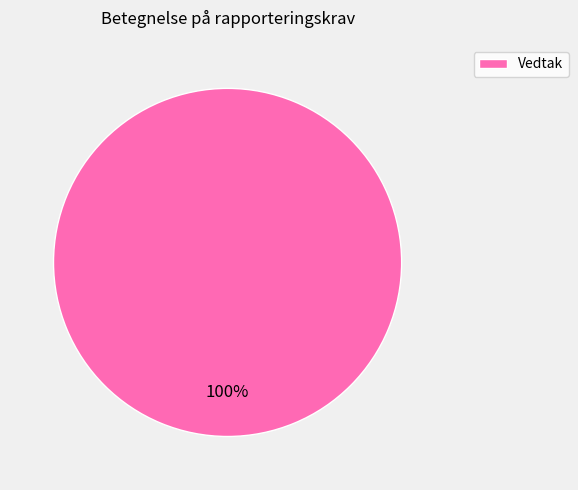

Rank the categories by value from lowest to highest.

Vedtak